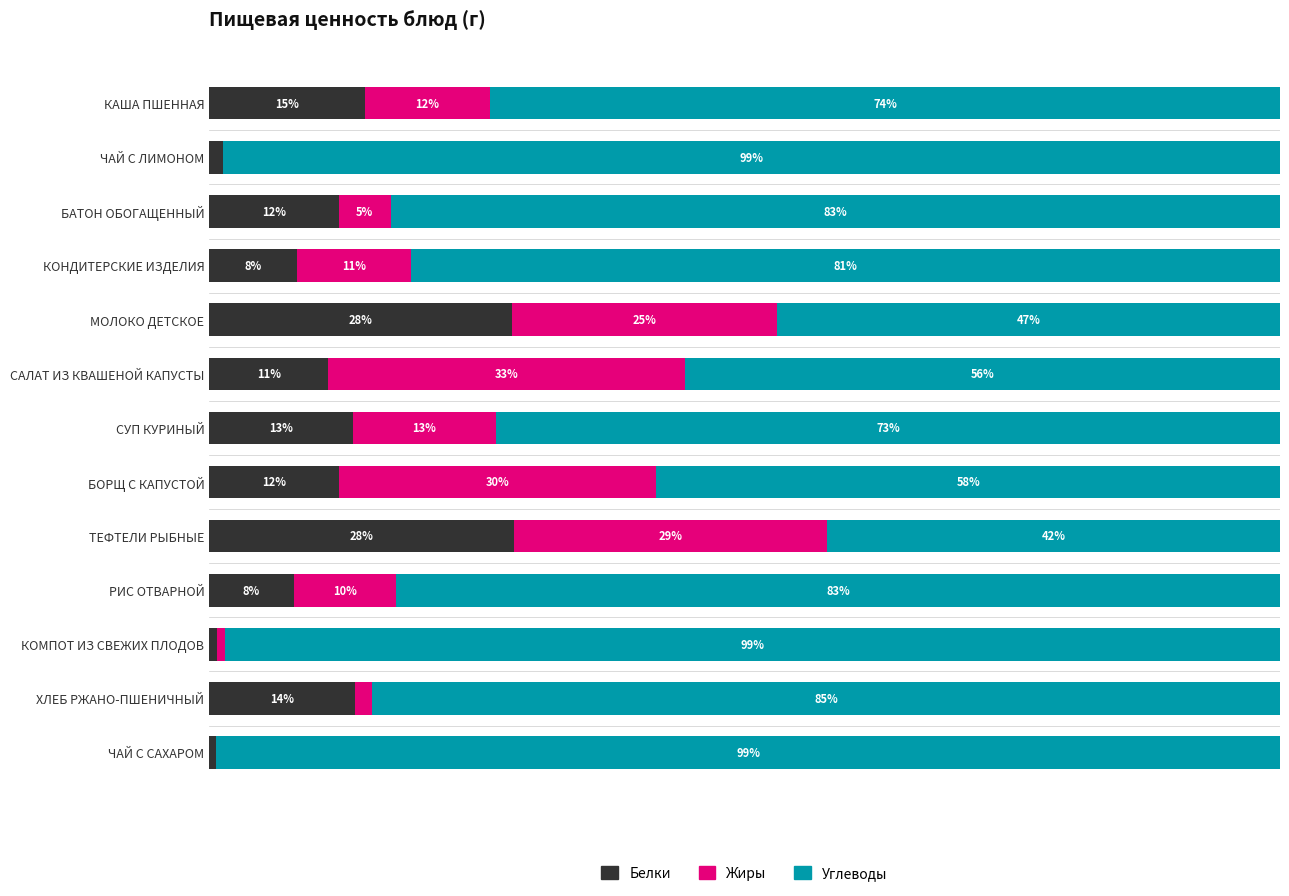

Reading right to left, extract all data points from this chart.

Белки: 0.7	13.6	0.7	7.9	28.5	12.1	13.4	11.1	28.3	8.2	12.1	1.3	14.5
Жиры: 0.0	1.6	0.7	9.6	29.2	29.7	13.4	33.3	24.7	10.6	4.8	0.0	11.7
Углеводы: 99.3	84.8	98.5	82.6	42.3	58.2	73.2	55.6	47.0	81.2	83.1	98.7	73.8